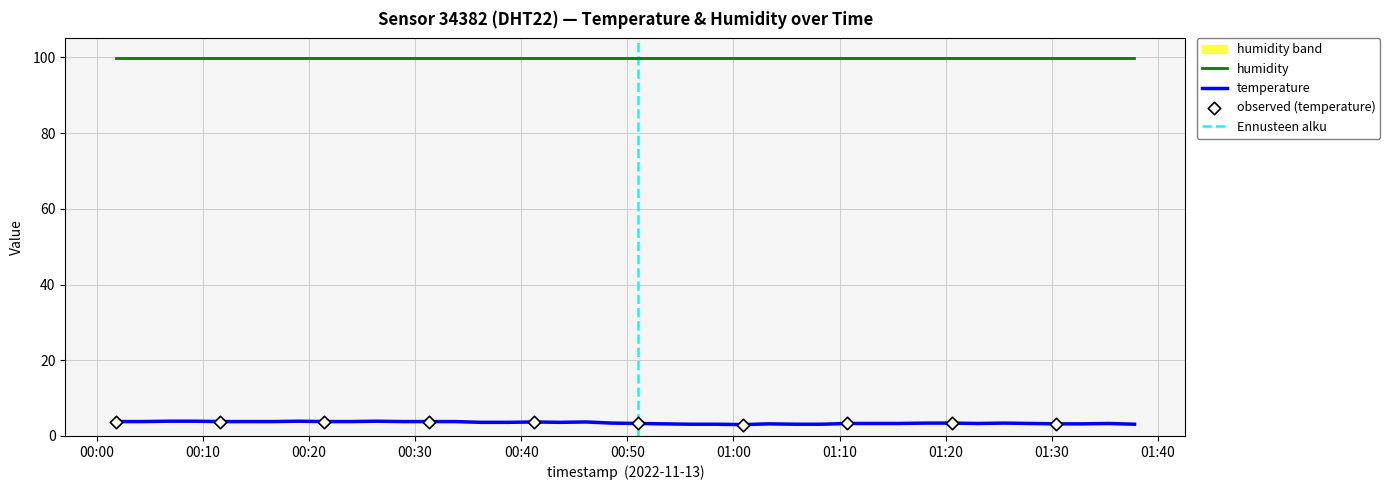

What is the change in value from 2022-11-13T00:14:07 to 2022-11-13T01:20:35?

-0.4